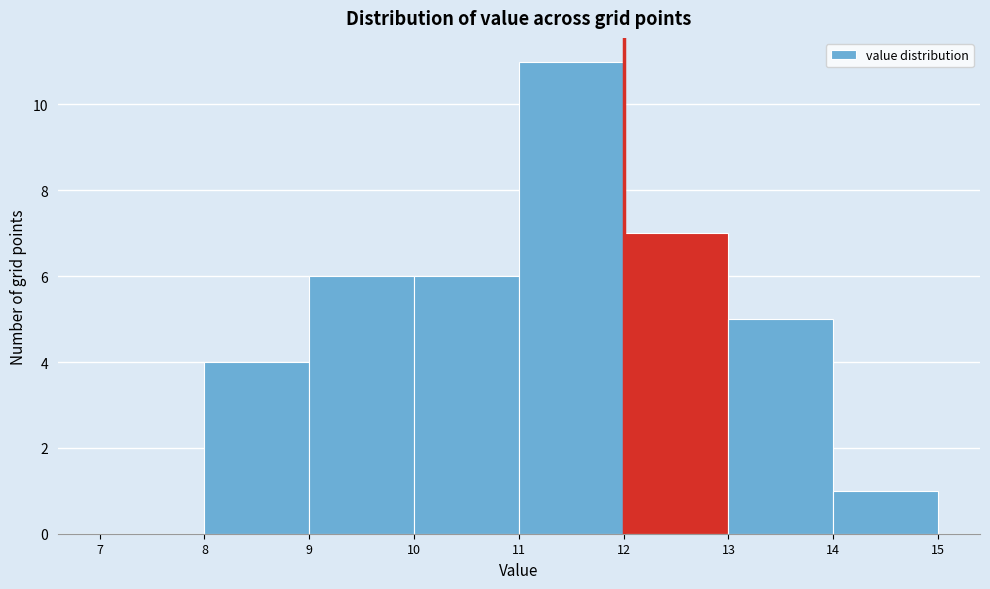

Reading left to right, list every bar in this chart as the range it spans on the x-axis followed by its height. The values are not printed on the chart, so give them approximately, as read against the axis.

7 to 8: 0
8 to 9: 4
9 to 10: 6
10 to 11: 6
11 to 12: 11
12 to 13: 7
13 to 14: 5
14 to 15: 1